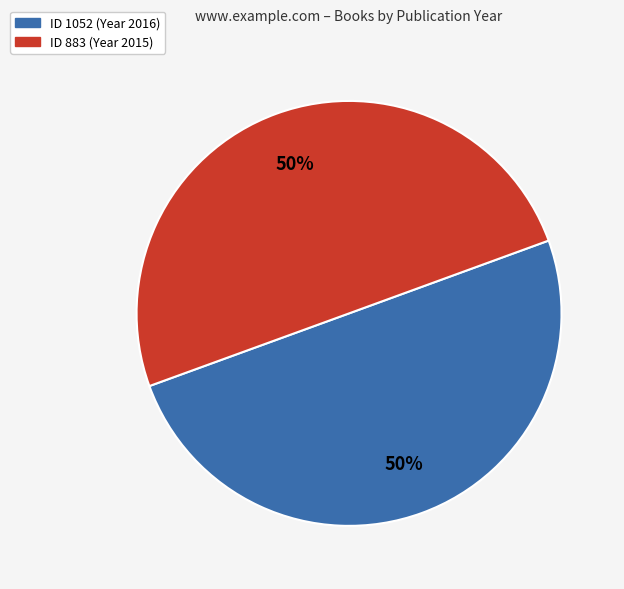

To the nearest percent, what is the average slice percentage?

50%